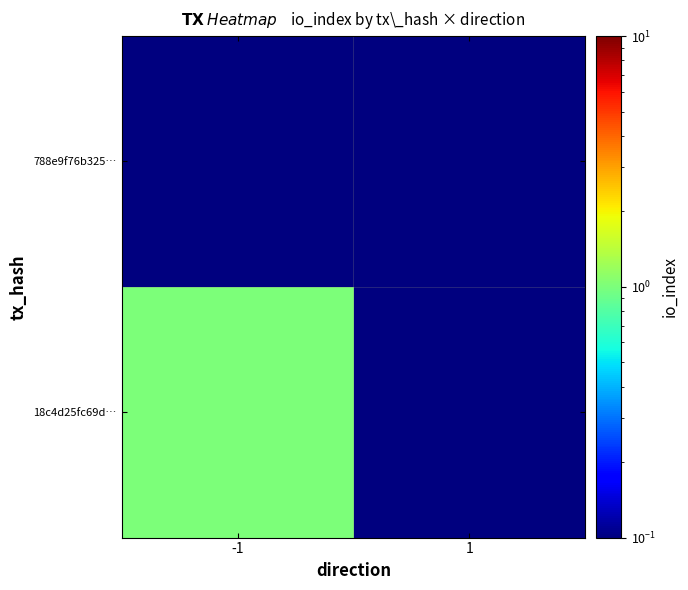

Rank the series by their maximum value, from highest to lowest.

18c4d25fc69d…, 788e9f76b325…